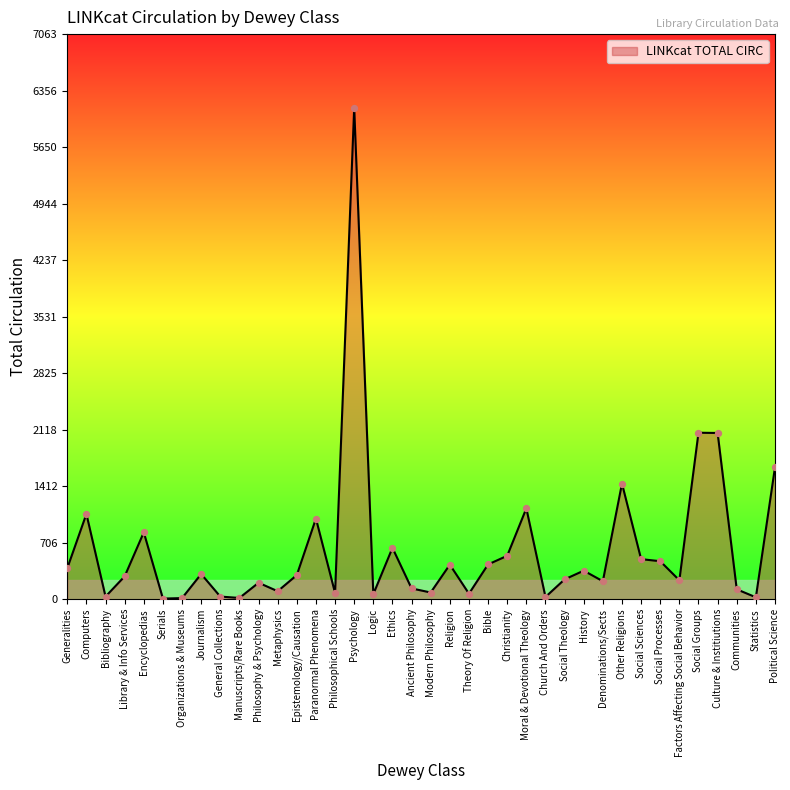

What is the change in value from Encyclopedias to Paranormal Phenomena?

+172